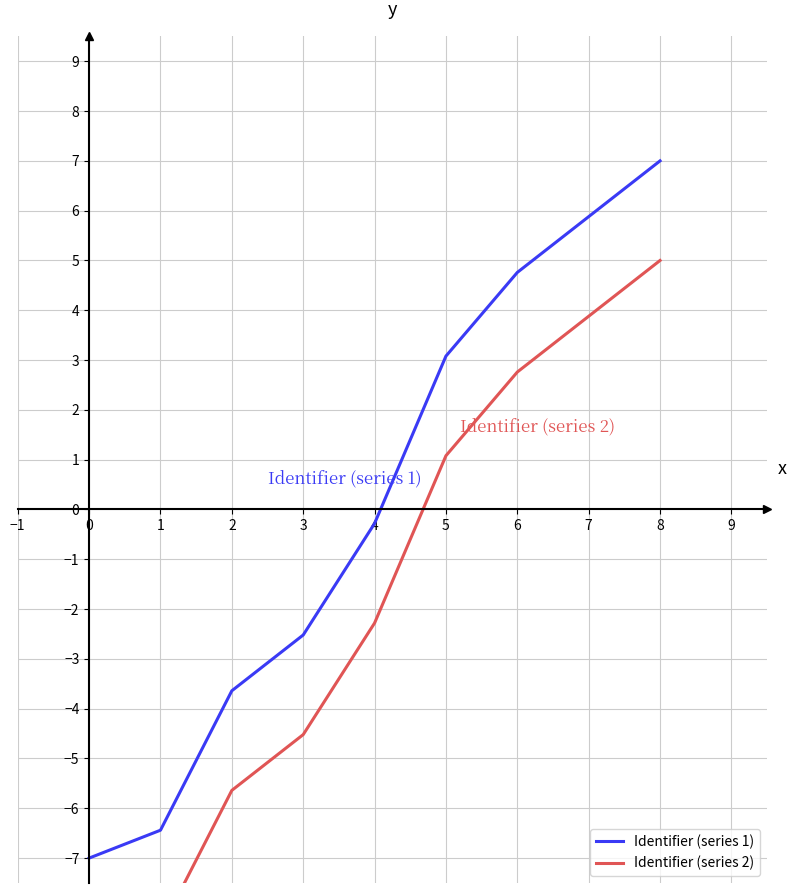

Reading right to left, extract all data points from this chart.

Identifier (series 1): 7.0	5.9	4.8	3.1	-0.3	-2.5	-3.6	-6.4	-7.0
Identifier (series 2): 5.0	3.9	2.8	1.1	-2.3	-4.5	-5.6	-8.4	-9.0